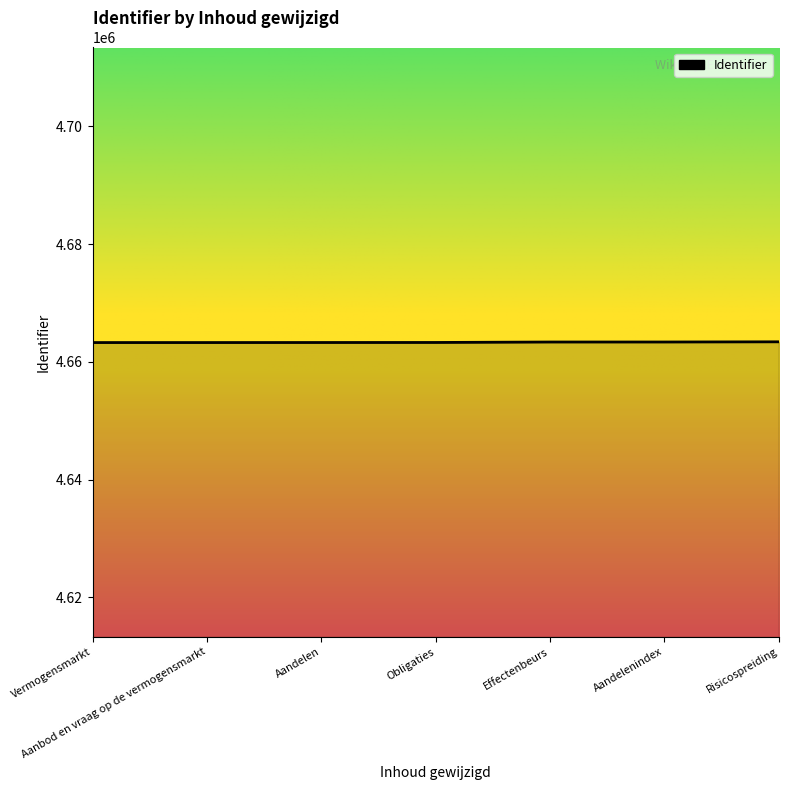

Approximately how many times larger is the value at Vermogensmarkt compared to Risicospreiding?

1.0